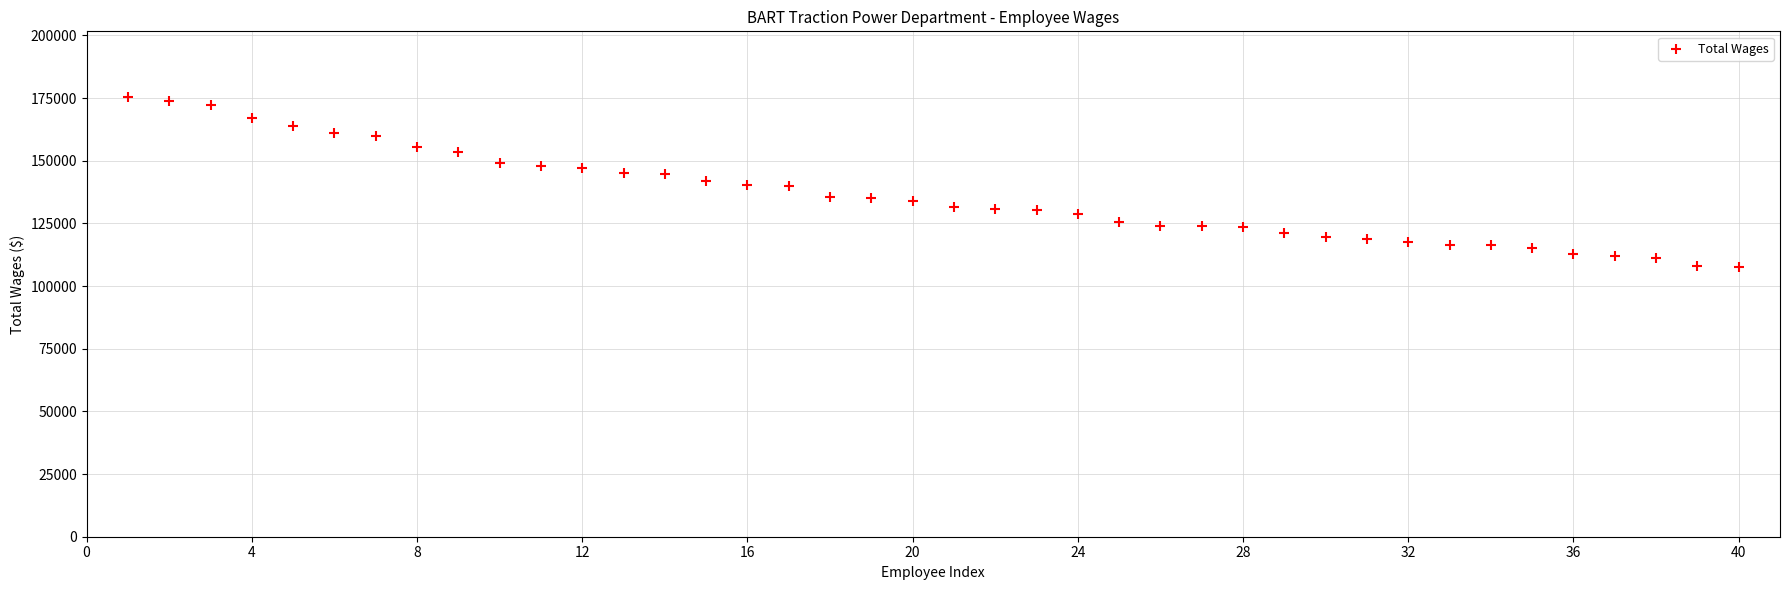

What is the range of X values (max minus min)?

39